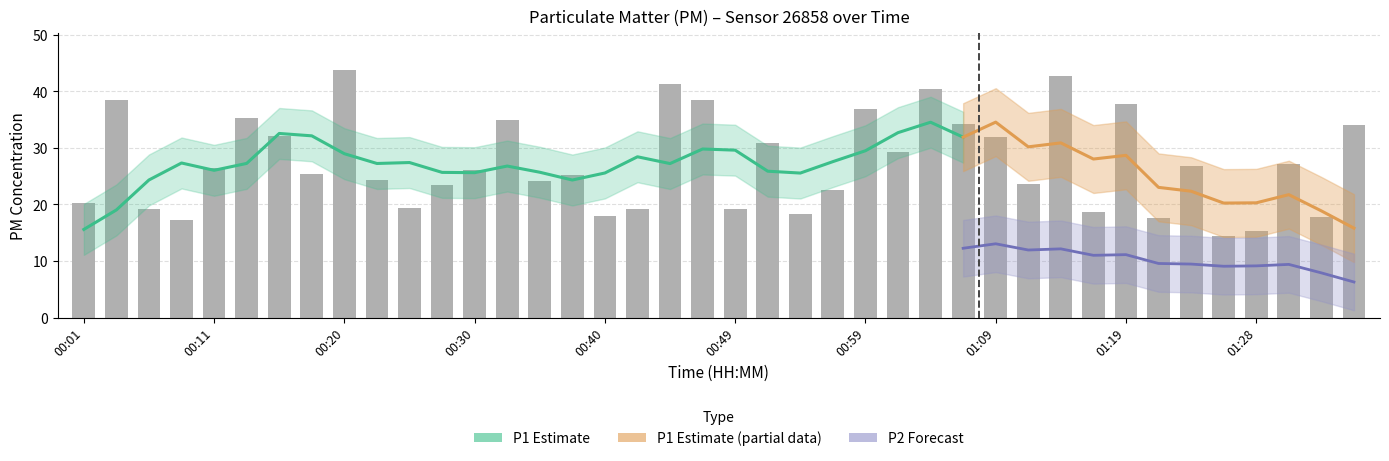

What is the change in value from 00:23 to 01:04?

+16.1